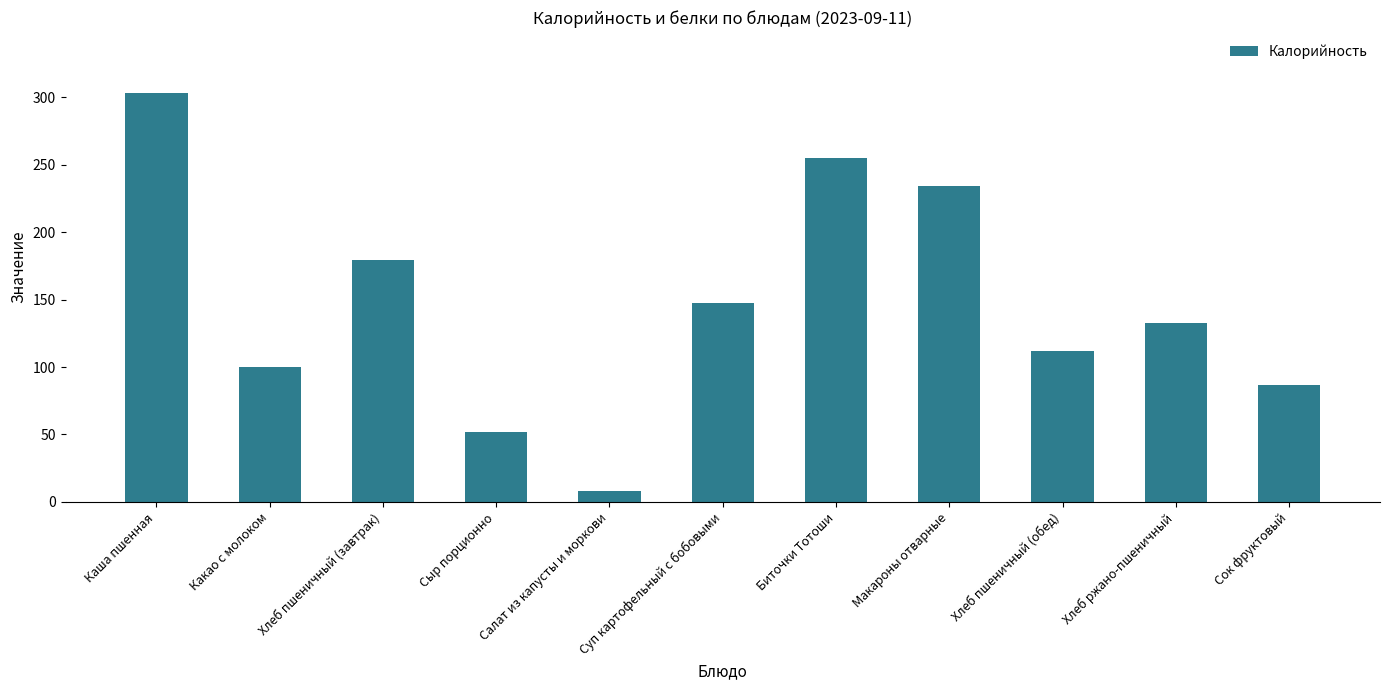

How many values are below 132?

5